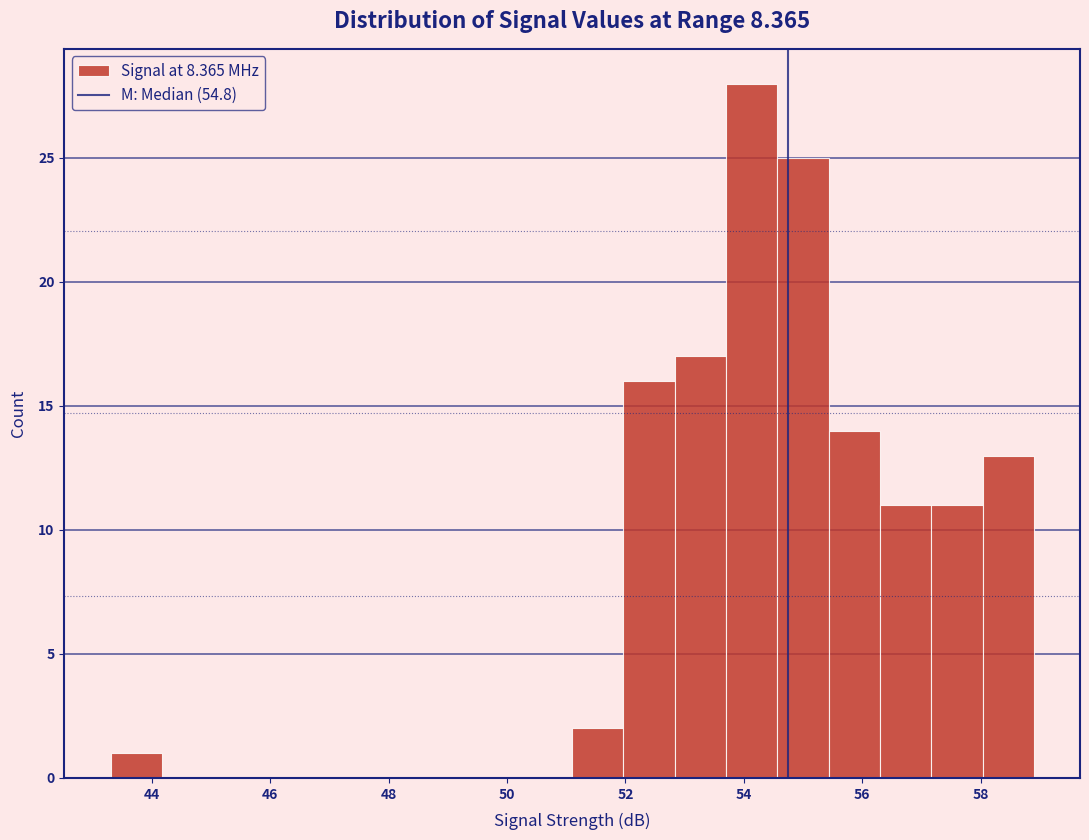

Reading left to right, list every bar in this chart as the range it spans on the x-axis followed by its height. Neither the bar edges nor the heights are printed on the chart, so give them approximately, as read against the axes.

43.4 to 44.2: 1
44.2 to 45.0: 0
45.0 to 46.0: 0
46.0 to 46.8: 0
46.8 to 47.6: 0
47.6 to 48.6: 0
48.6 to 49.4: 0
49.4 to 50.2: 0
50.2 to 51.2: 0
51.2 to 52.0: 2
52.0 to 52.8: 16
52.8 to 53.8: 17
53.8 to 54.6: 28
54.6 to 55.4: 25
55.4 to 56.4: 14
56.4 to 57.2: 11
57.2 to 58.0: 11
58.0 to 59.0: 13